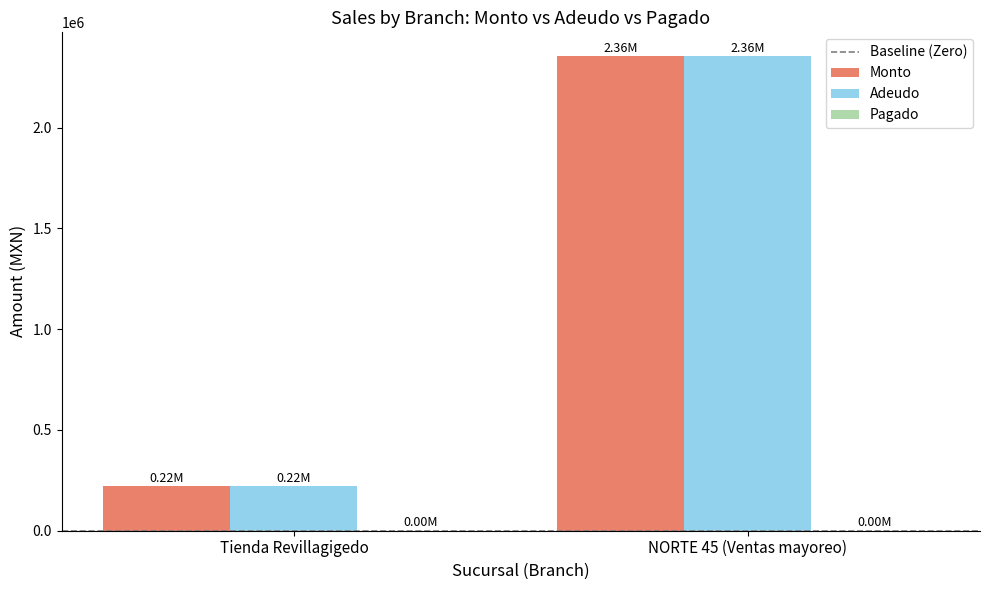

What is the label of the 1st bar from the right?

NORTE 45 (Ventas mayoreo)